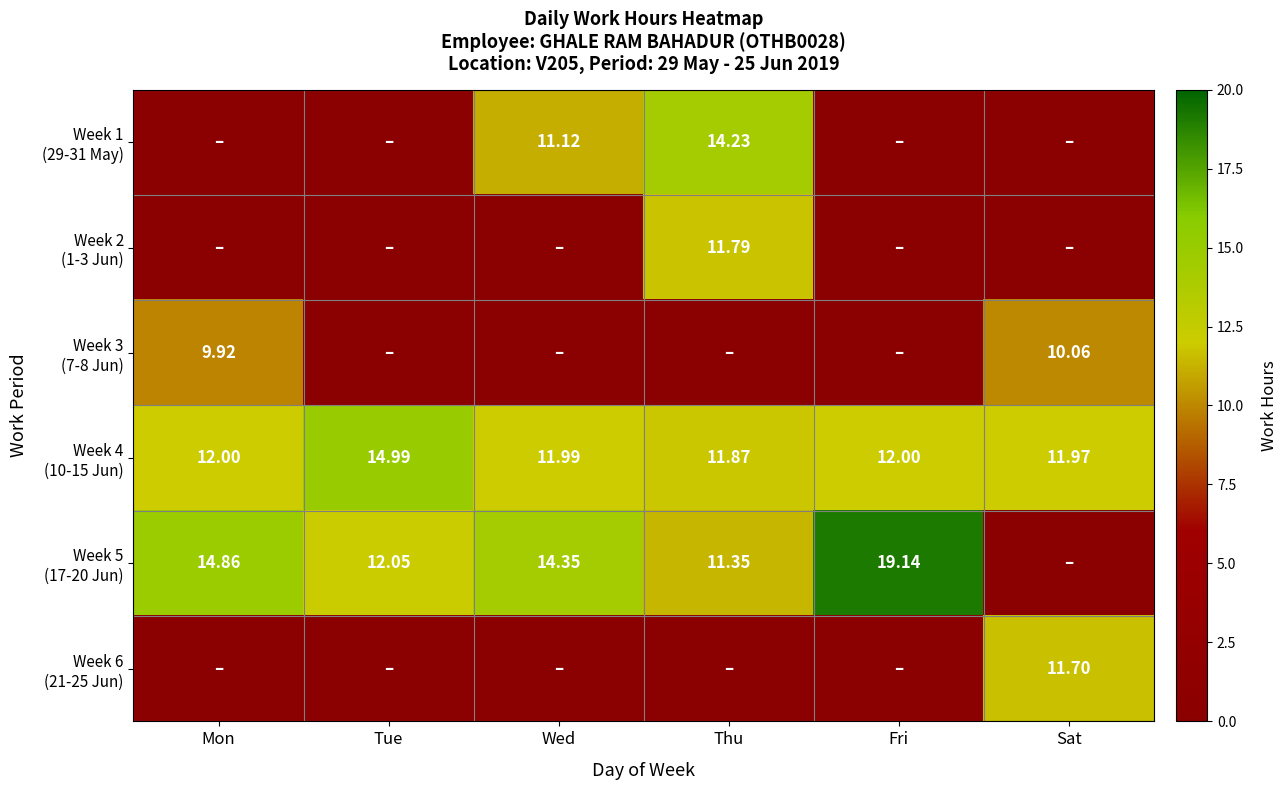

At how many categories does at least one series exceed 2?

6